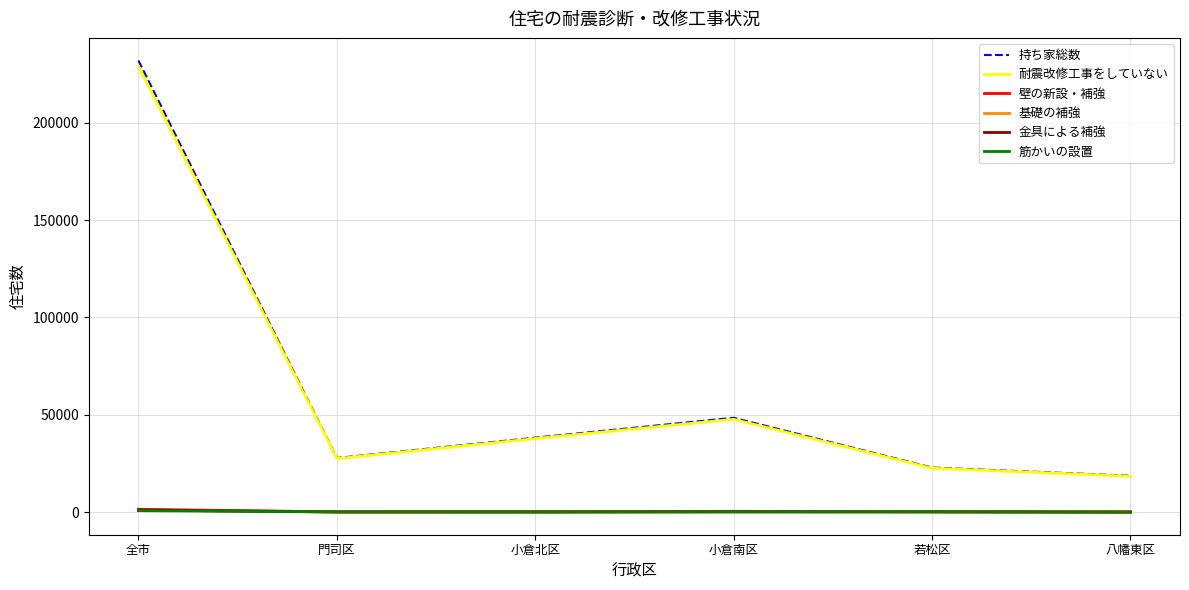

At which category is the sum across all series the highest?

全市